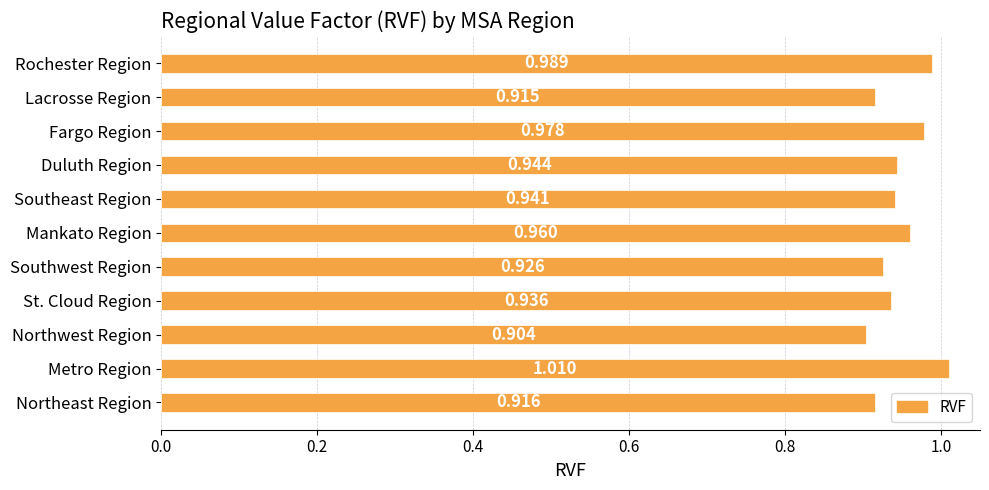

List the labels in order of value, largest first.

Metro Region, Rochester Region, Fargo Region, Mankato Region, Duluth Region, Southeast Region, St. Cloud Region, Southwest Region, Northeast Region, Lacrosse Region, Northwest Region